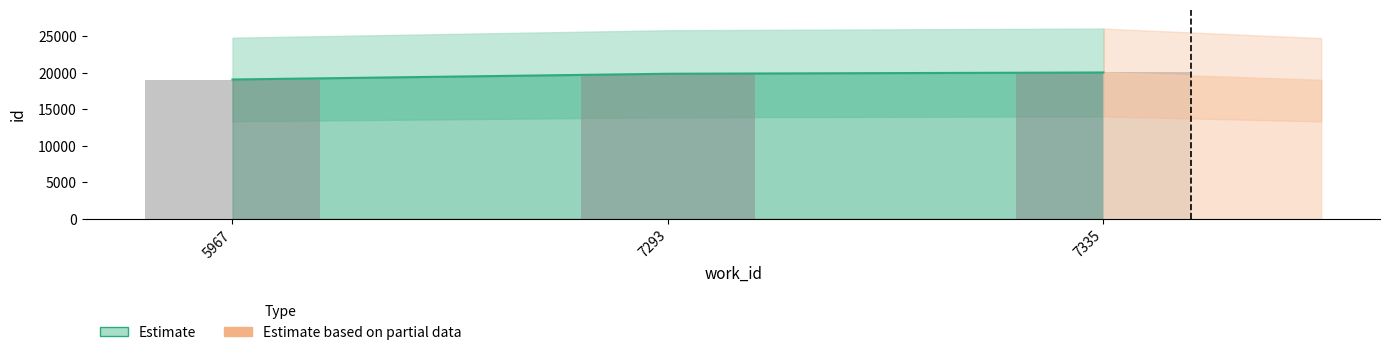

Count the values in the range 19073 to 20034.

3